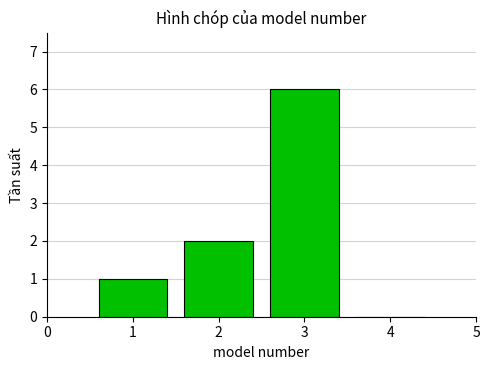

Reading left to right, transcribe this chart: for each bar, give the range it covers on the x-axis and its height. The values are not printed on the chart, so give them approximately, as read against the axis.

0.5 to 1.5: 1
1.5 to 2.5: 2
2.5 to 3.5: 6
3.5 to 4.5: 0